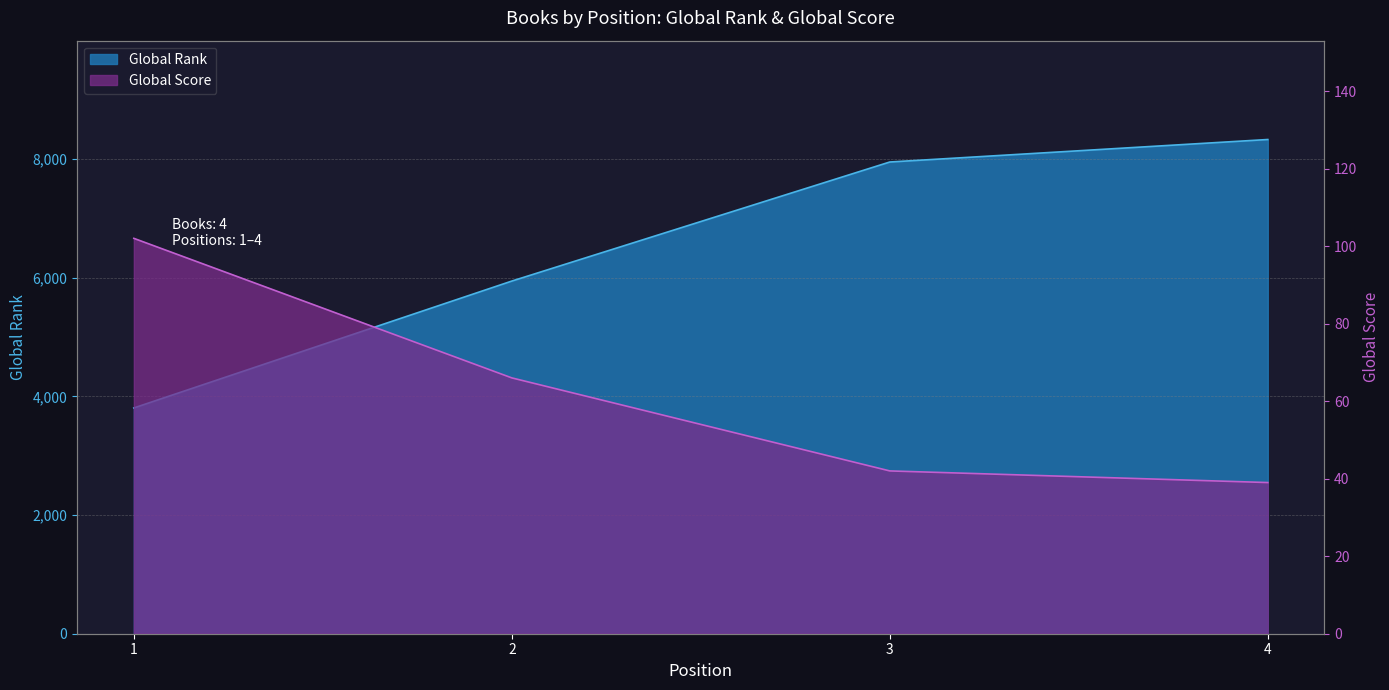

True or false: Global Rank has more than 0 points higher than both neighbors.

False